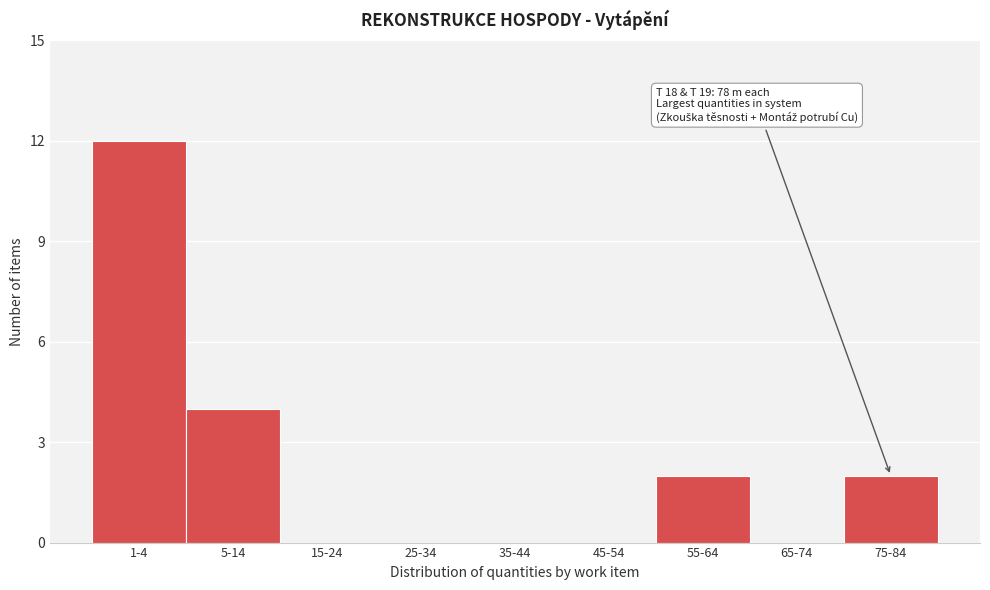

Reading left to right, extract all data points from this chart.

1-4=12	5-14=4	15-24=0	25-34=0	35-44=0	45-54=0	55-64=2	65-74=0	75-84=2